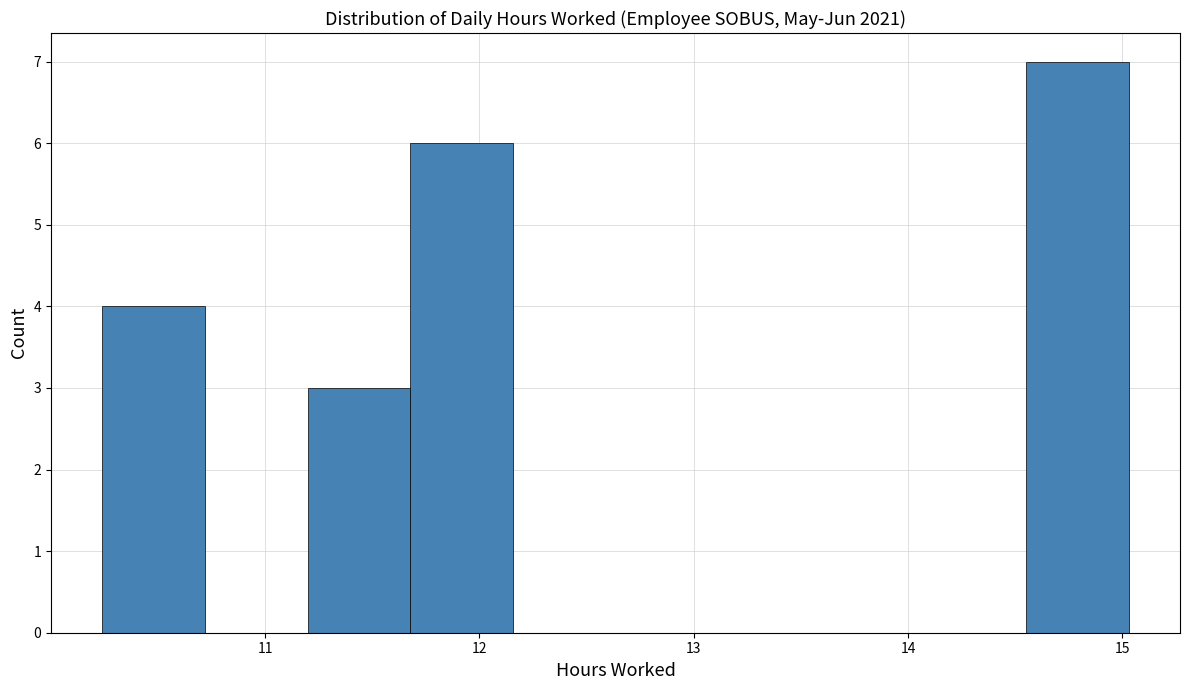

Reading left to right, list every bar in this chart as the range it spans on the x-axis followed by its height. Neither the bar edges nor the heights are printed on the chart, so give them approximately, as read against the axes.

10.2 to 10.7: 4
10.7 to 11.2: 0
11.2 to 11.7: 3
11.7 to 12.2: 6
12.2 to 12.6: 0
12.6 to 13.1: 0
13.1 to 13.6: 0
13.6 to 14.1: 0
14.1 to 14.6: 0
14.6 to 15.0: 7